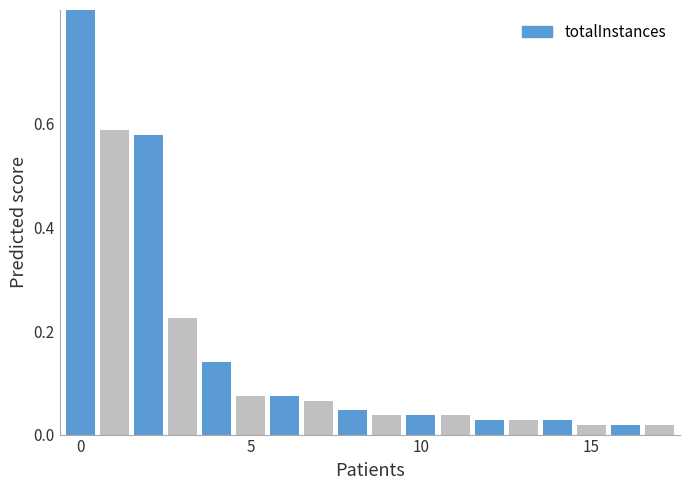

Between 13 and 15, which is larger?

13